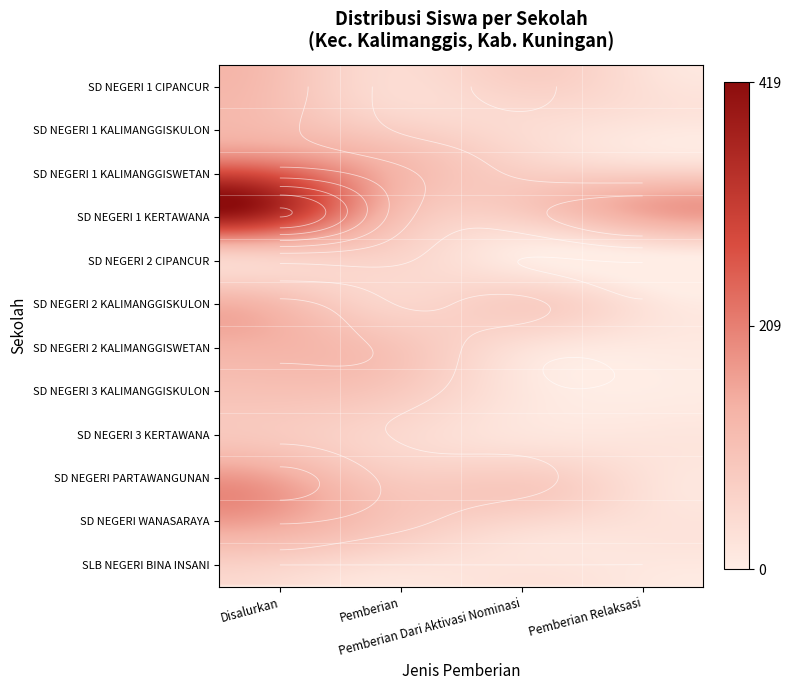

At which label does SD NEGERI 1 CIPANCUR first exceed 75?

Disalurkan